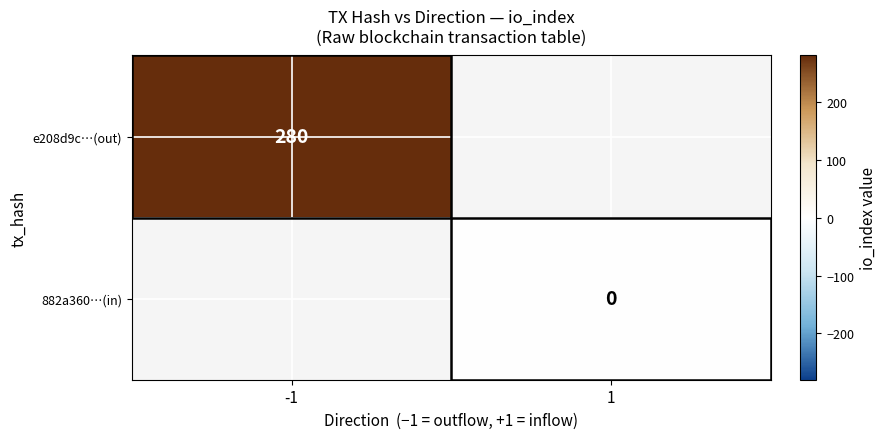

At which label does 882a360…(in) reach its minimum?

-1